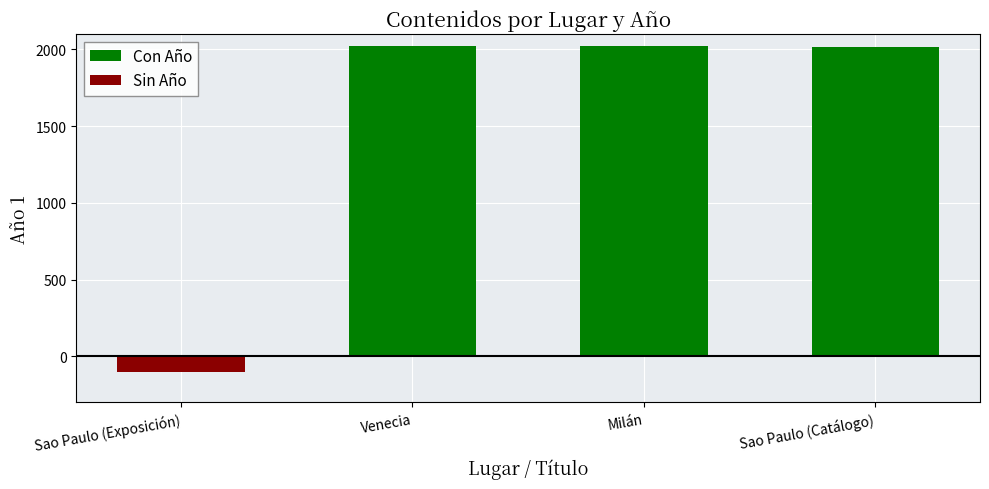

List the series in order of their peak value, highest first.

Con Año, Sin Año